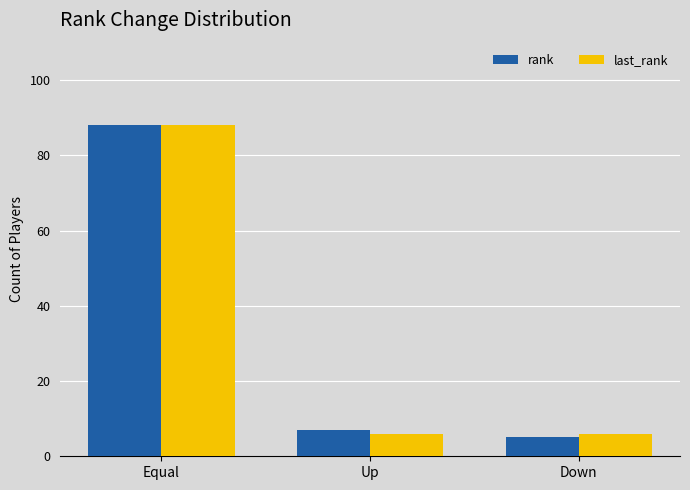

Count the number of data series in this chart.

2